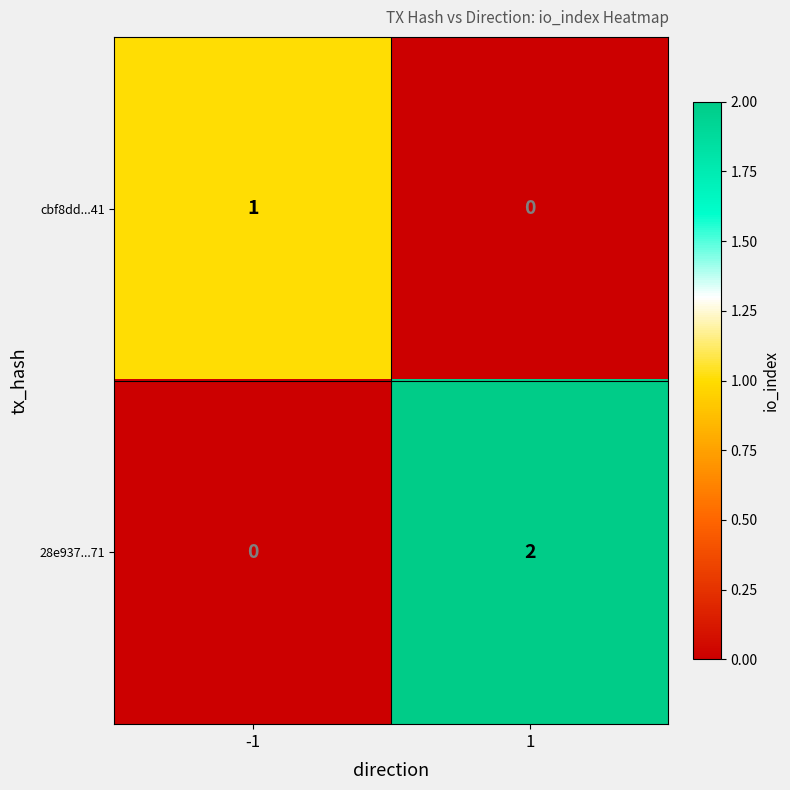

List the labels in order of 28e937...71 value, smallest first.

-1, 1